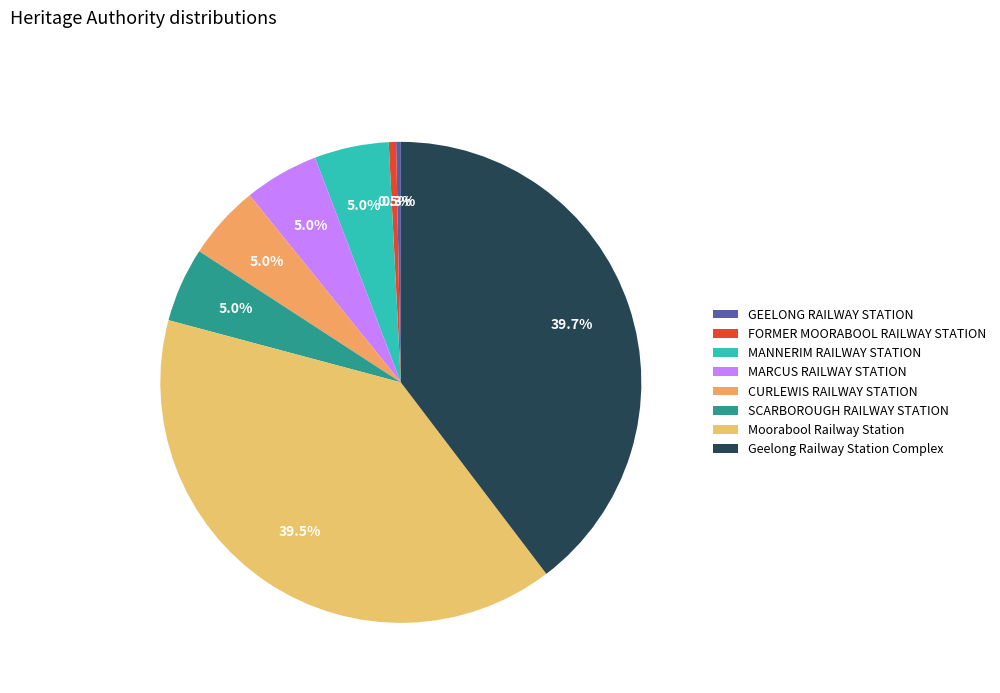

Between Geelong Railway Station Complex and FORMER MOORABOOL RAILWAY STATION, which is larger?

Geelong Railway Station Complex